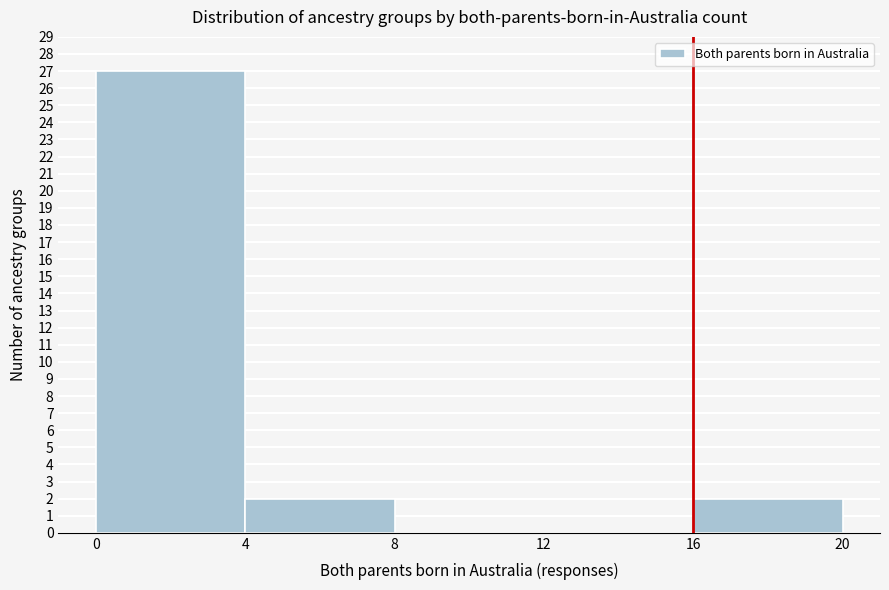

Over which range of the x-axis is the bar tallest?

0 to 4